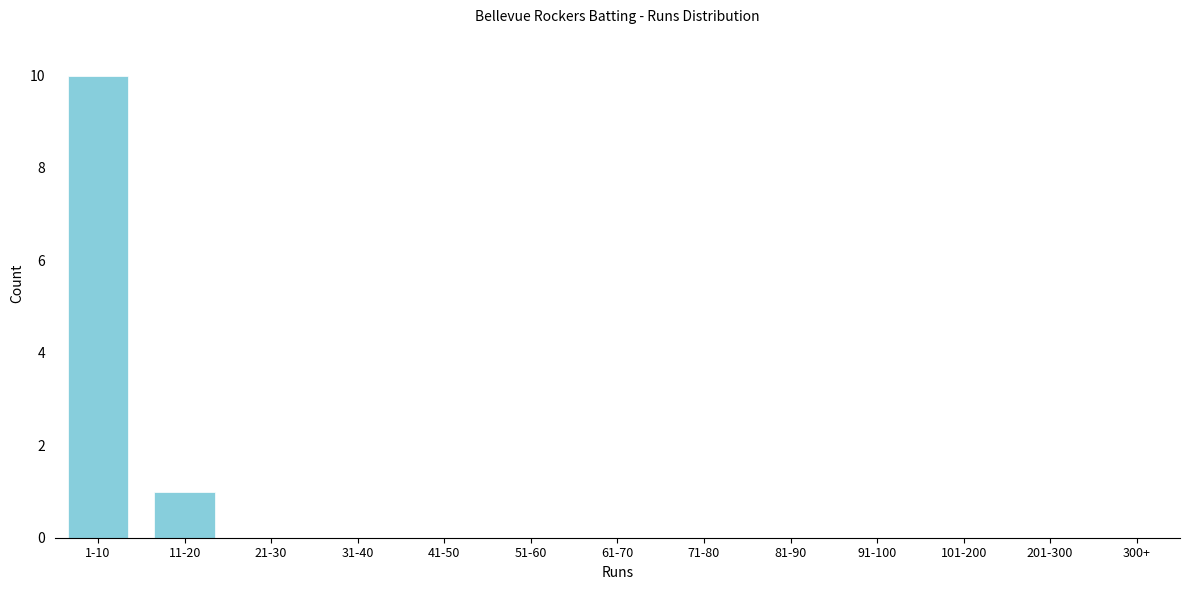

Reading right to left, list all the values displayed in this chart.

201-300=0	101-200=0	91-100=0	81-90=0	71-80=0	61-70=0	51-60=0	41-50=0	31-40=0	21-30=0	11-20=1	1-10=10